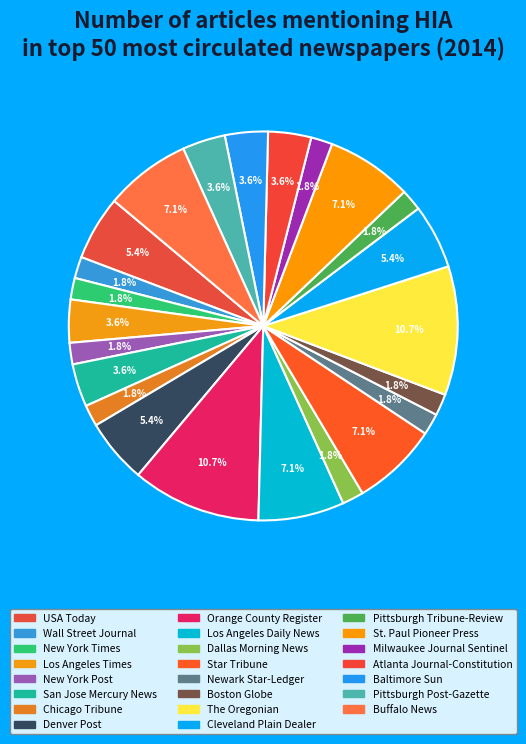

Combined, do Los Angeles Daily News and Cleveland Plain Dealer account for over 50%?

No